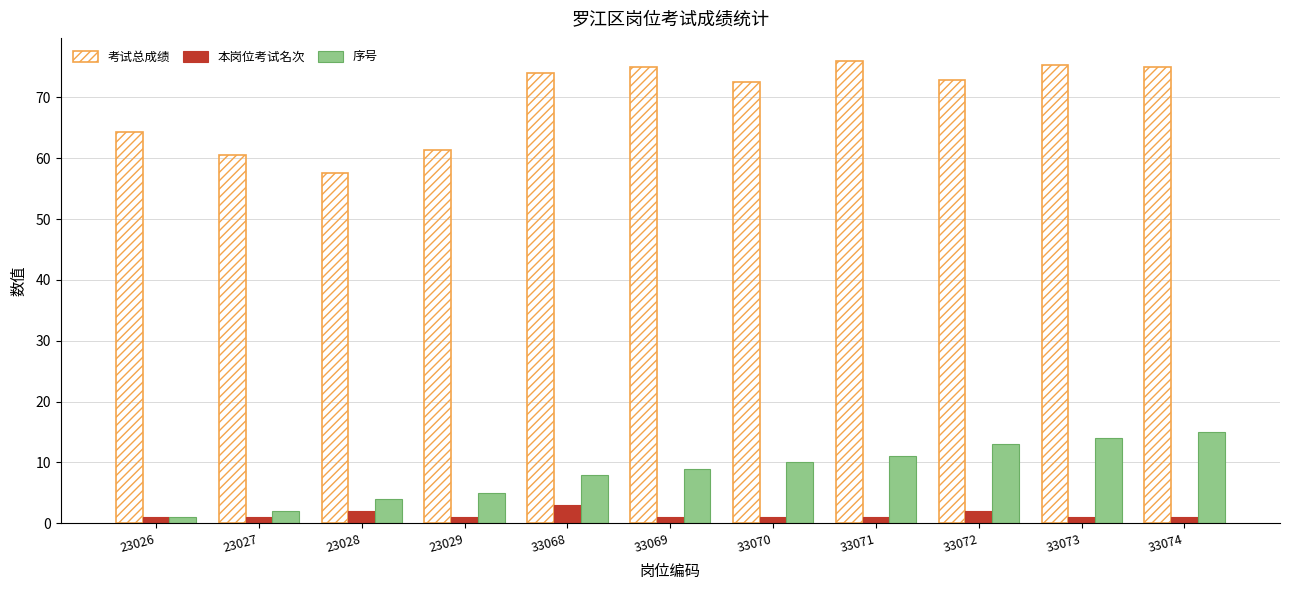

Rank the series by their maximum value, from highest to lowest.

考试总成绩, 序号, 本岗位考试名次